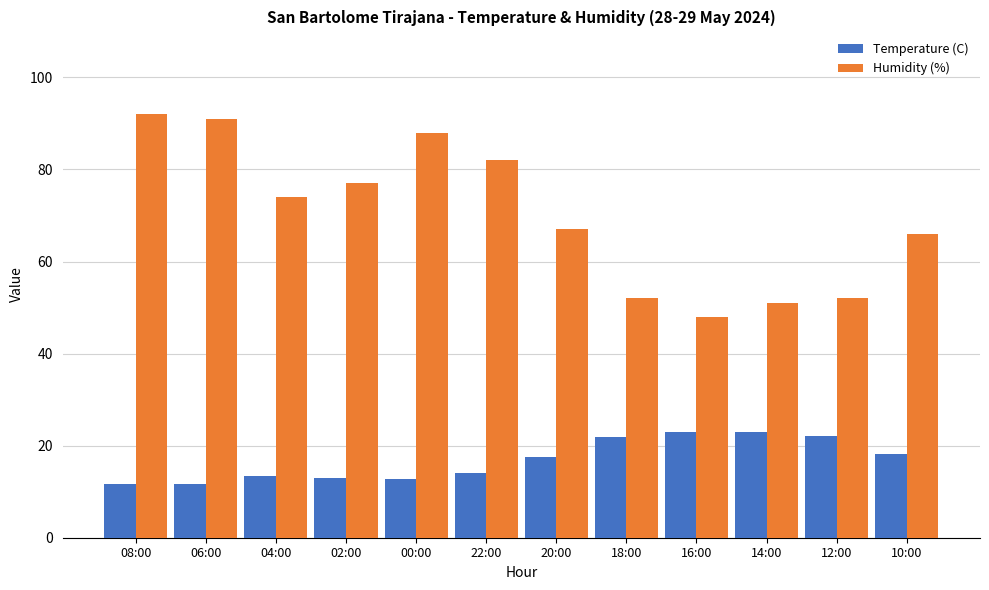

What is the highest value of the Temperature (C) series?

23.0